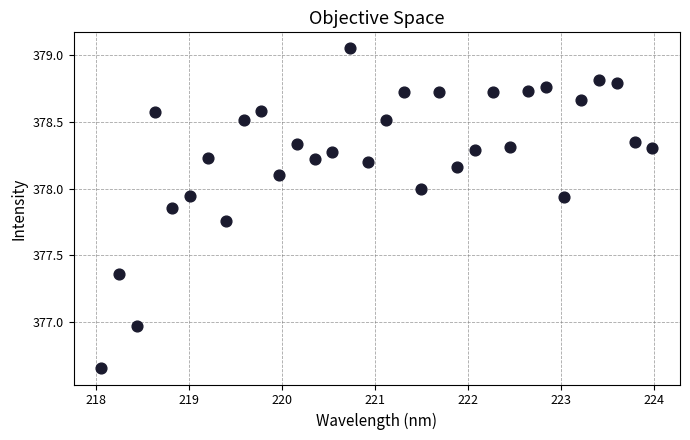

What is the range of X values (max minus min)?

5.9